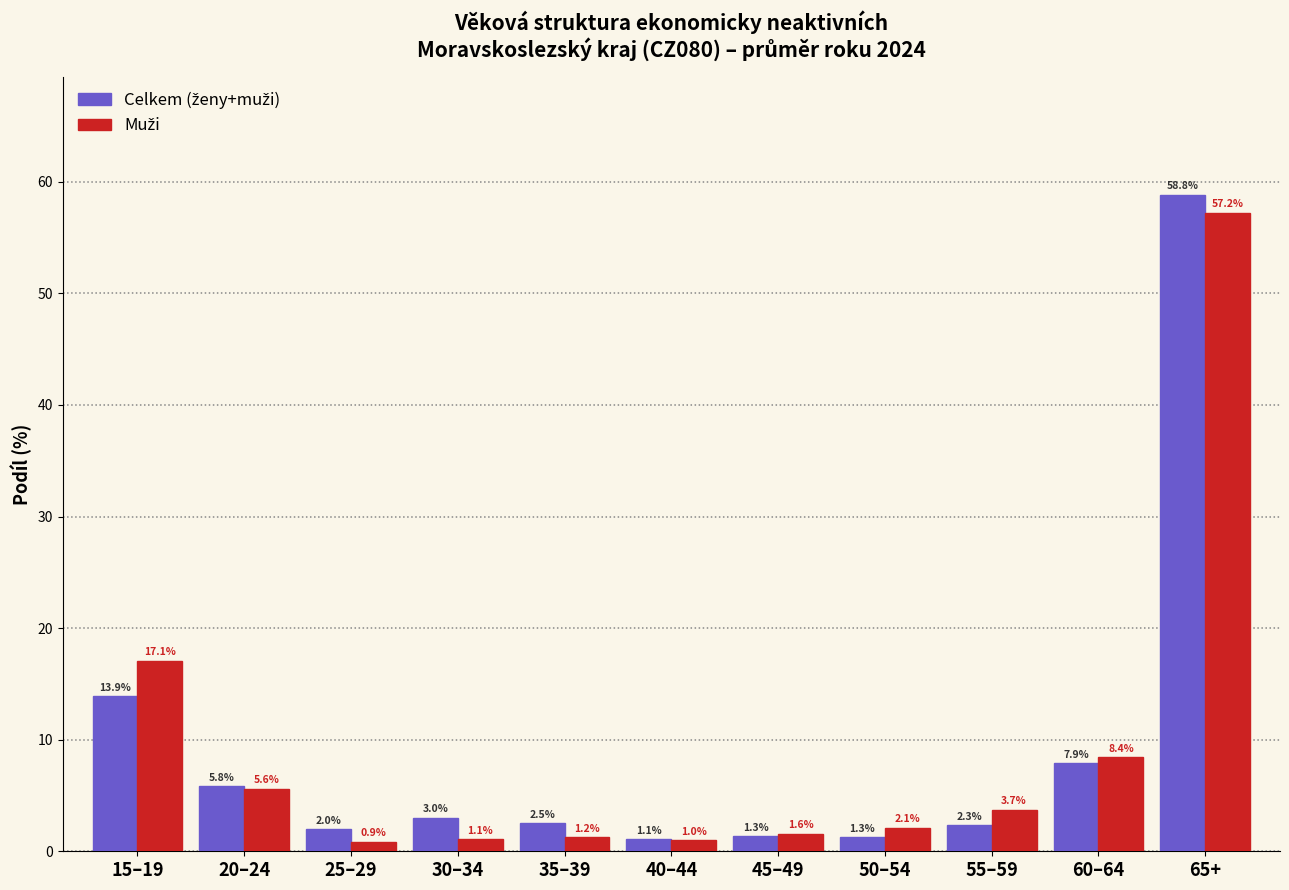

What is the smallest value displayed?

0.9